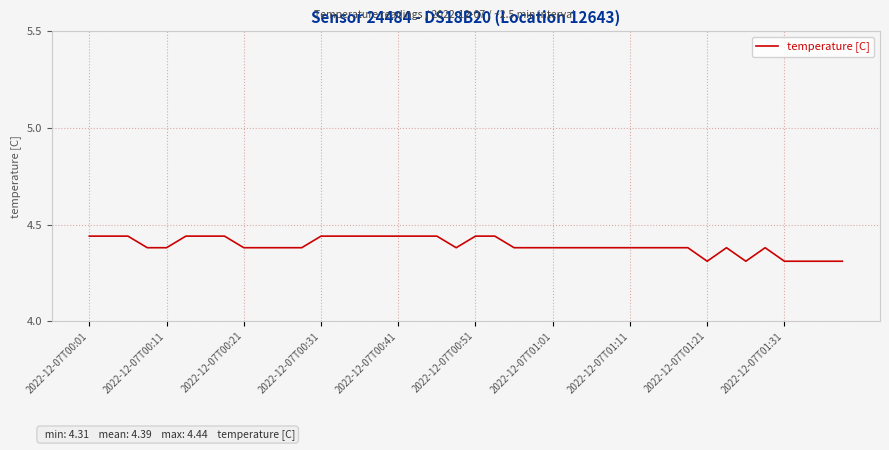

What is the smallest value displayed?

4.3